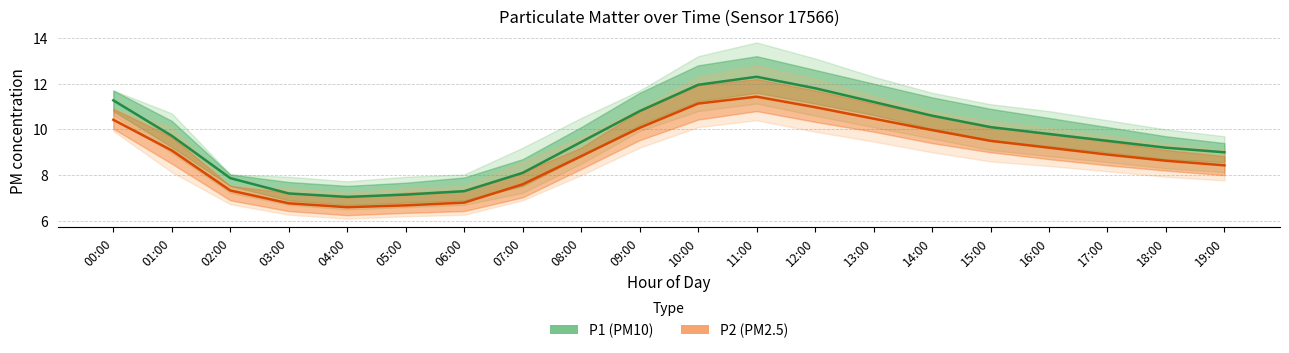

What is the difference between the maximum and minimum values in the P2 series?

4.8